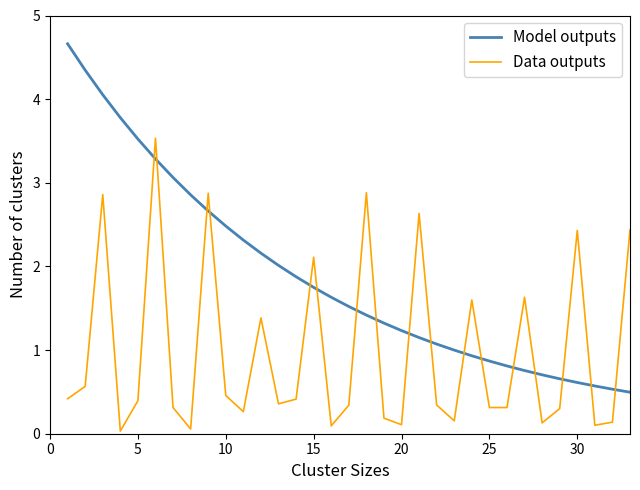

After their last crossing, which series has the higher values: Data outputs or Model outputs?

Data outputs